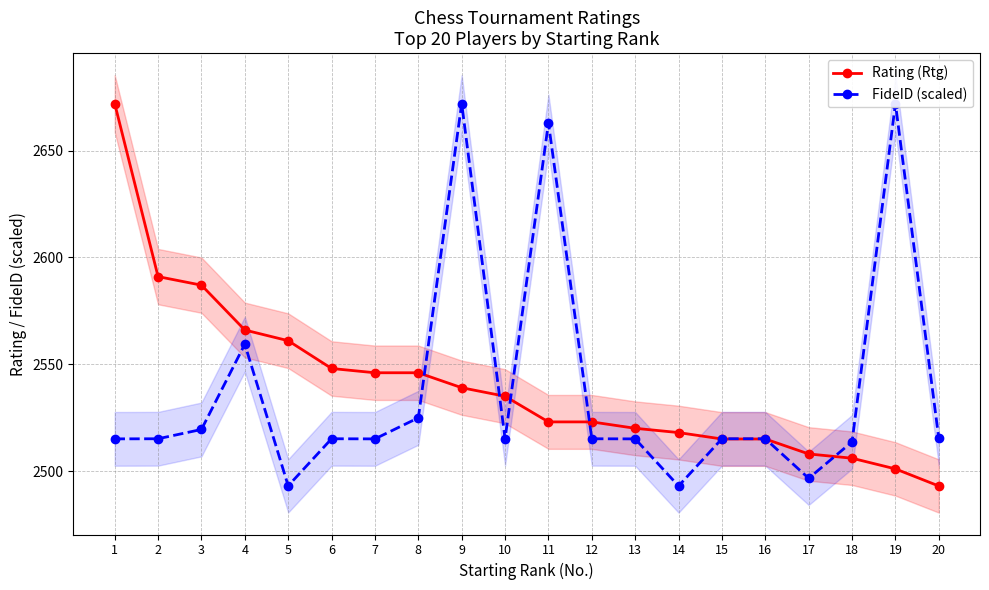

Rank the series by their maximum value, from highest to lowest.

Rating (Rtg), FideID (scaled)